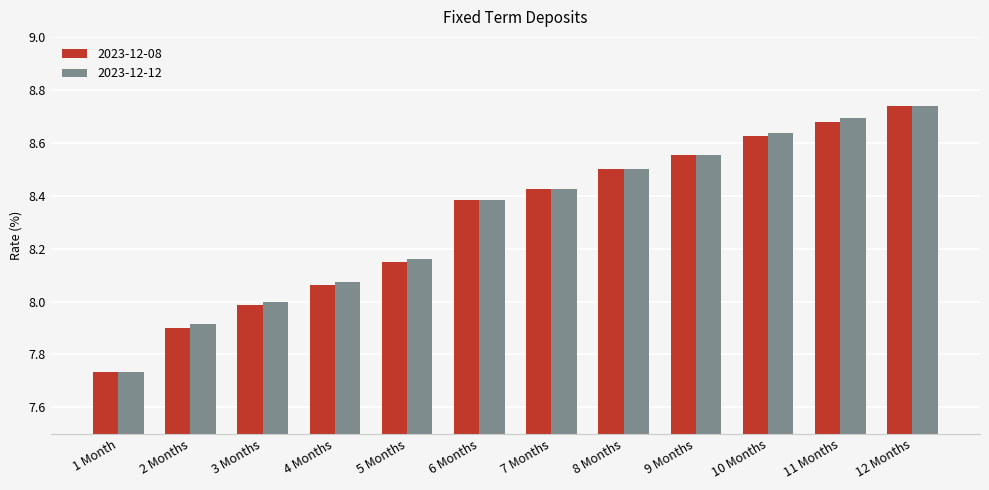

Is it true that 2023-12-08 equals 2.9 at 12 Months?

False